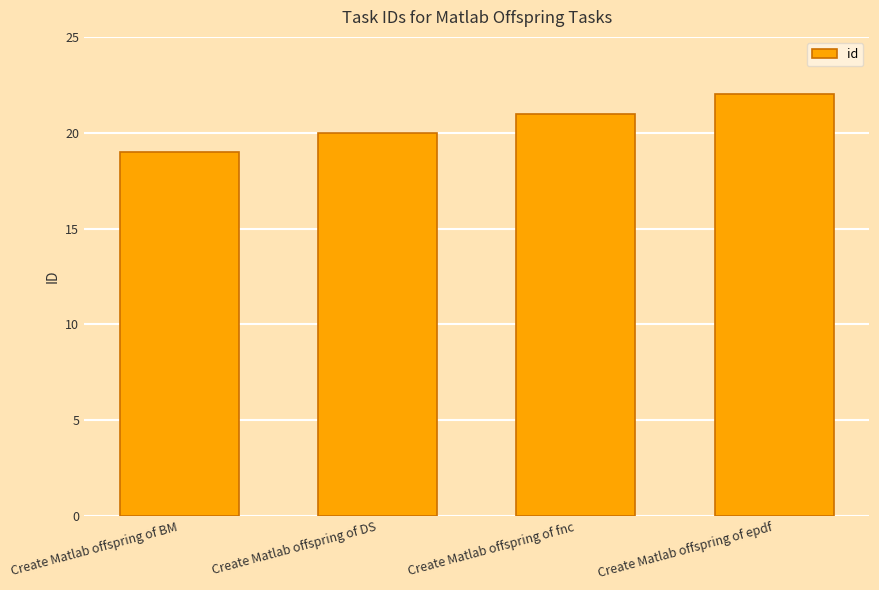

Which label corresponds to the smallest value in the chart?

Create Matlab offspring of BM